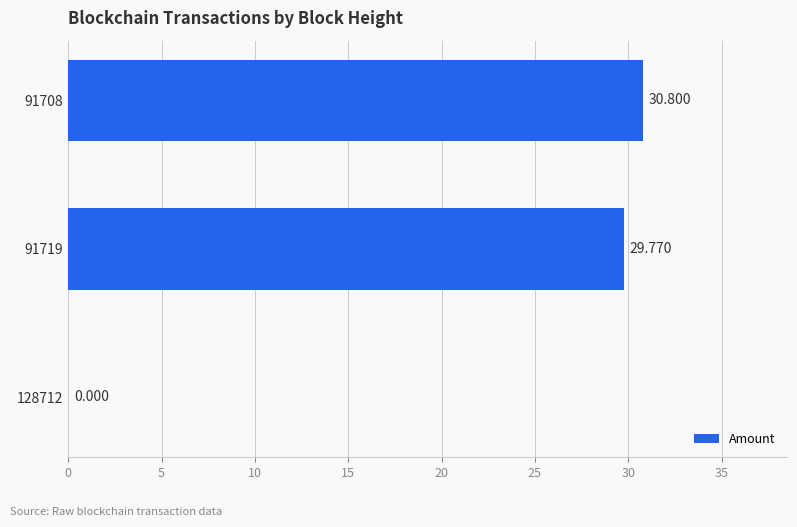

Count the number of values greater than 29.

2